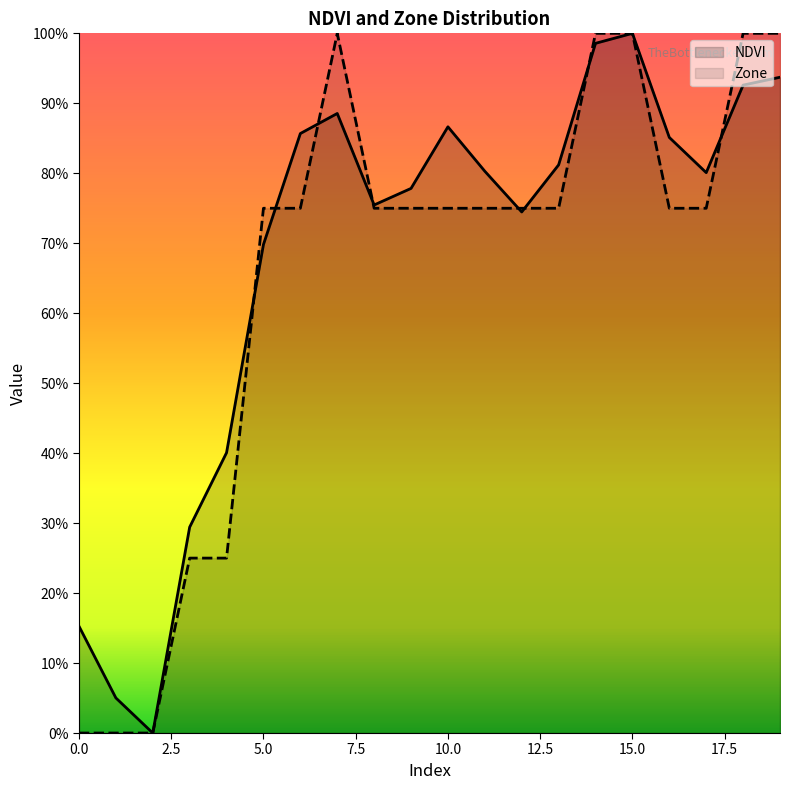

Where do NDVI and Zone first cross each other?

4 and 5